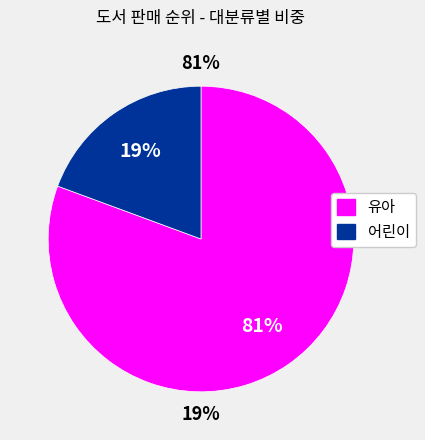

Does 유아 represent more than half of the total?

Yes